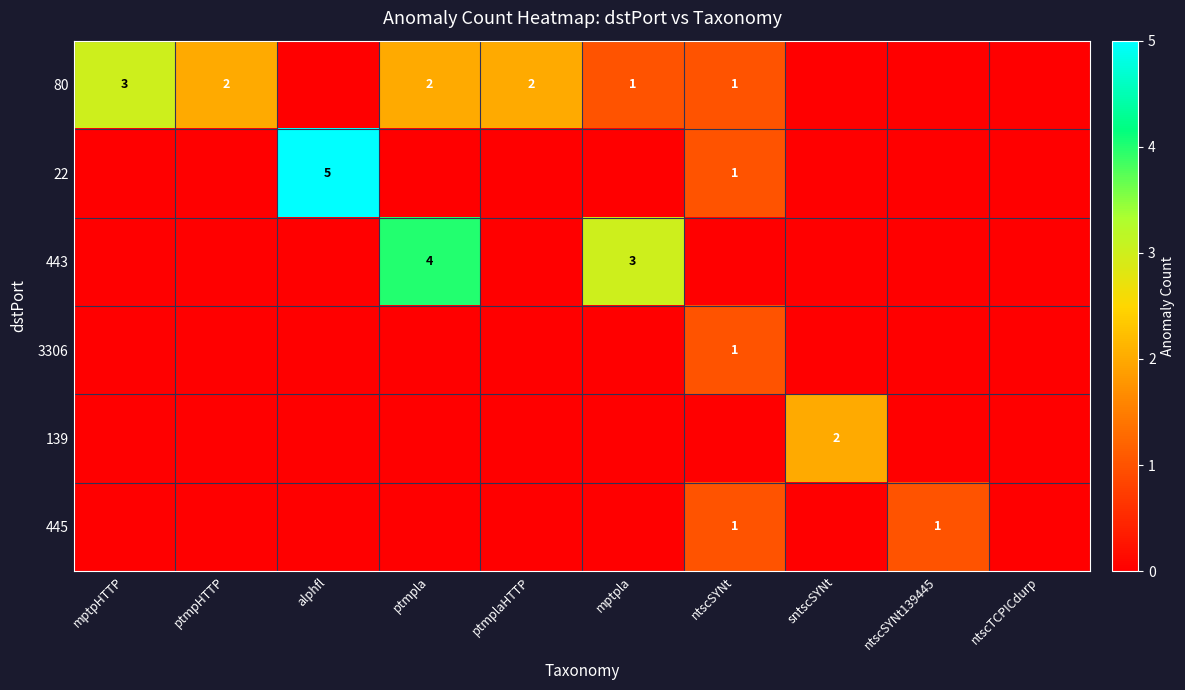

The value of 22 at alphfl is 5. True or false?

True